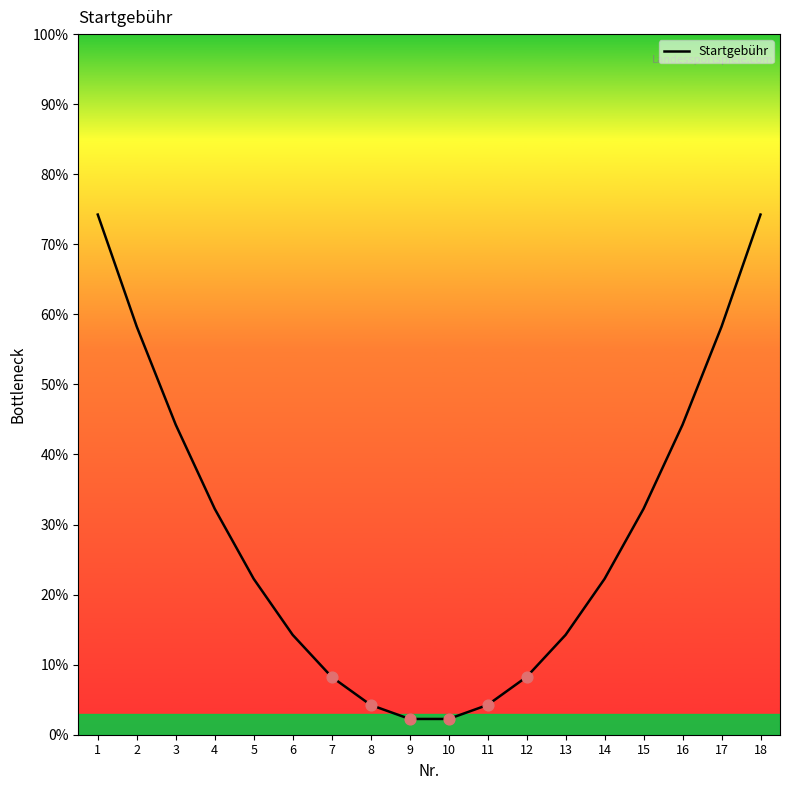

What is the ratio of the value at 1 to the value at 16?

1.7